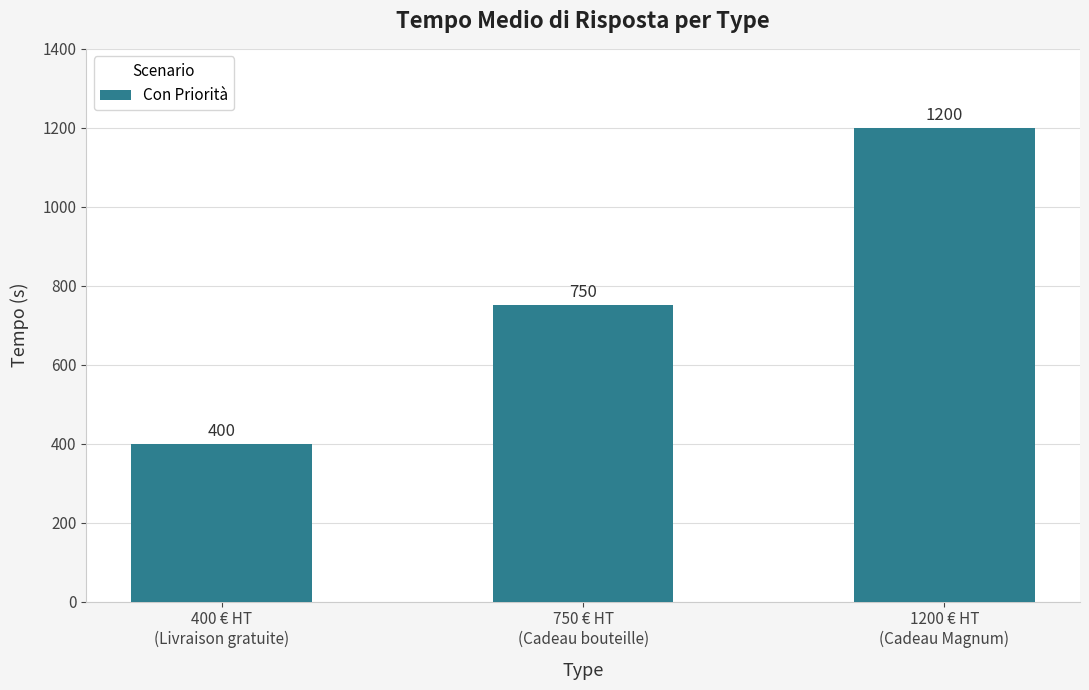

What is the label of the 1st bar from the left?

400 € HT
(Livraison gratuite)